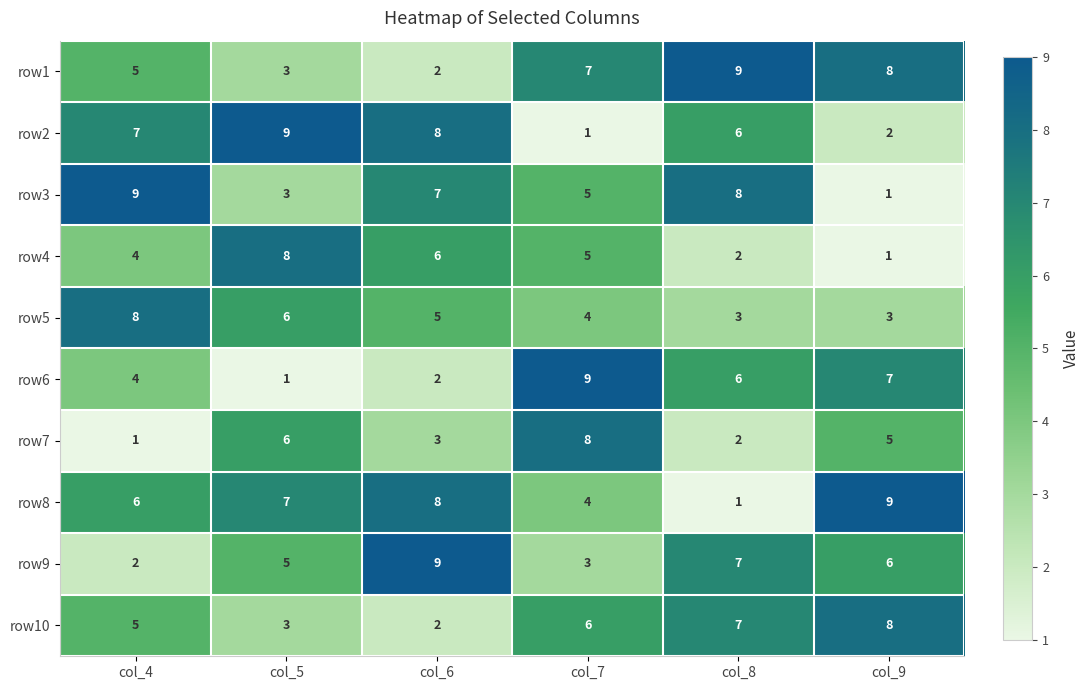

What is the average value of the row7 series?

4